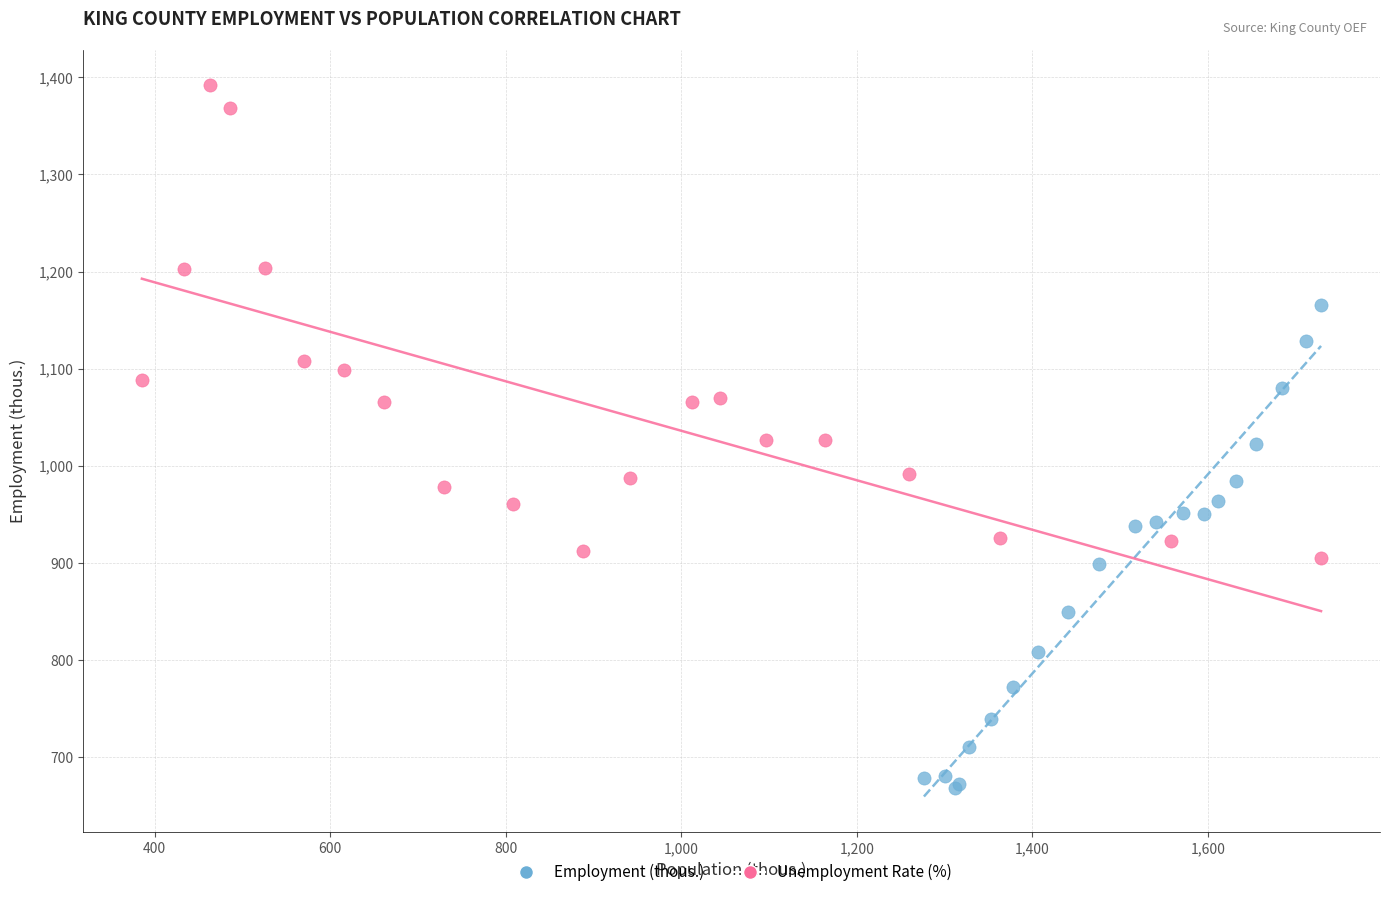

Which series reaches the maximum Y coordinate?

Unemployment Rate (%)